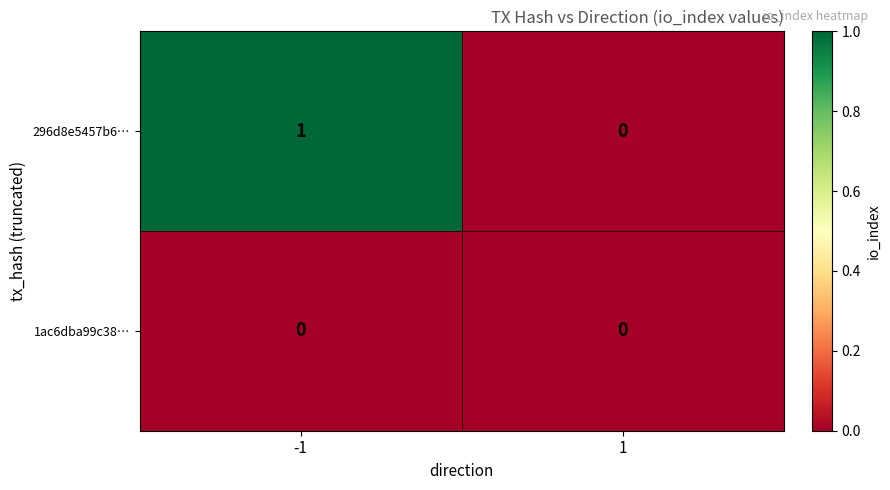

Reading right to left, transcribe all the data shown in this chart.

296d8e5457b6…: 0	1
1ac6dba99c38…: 0	0